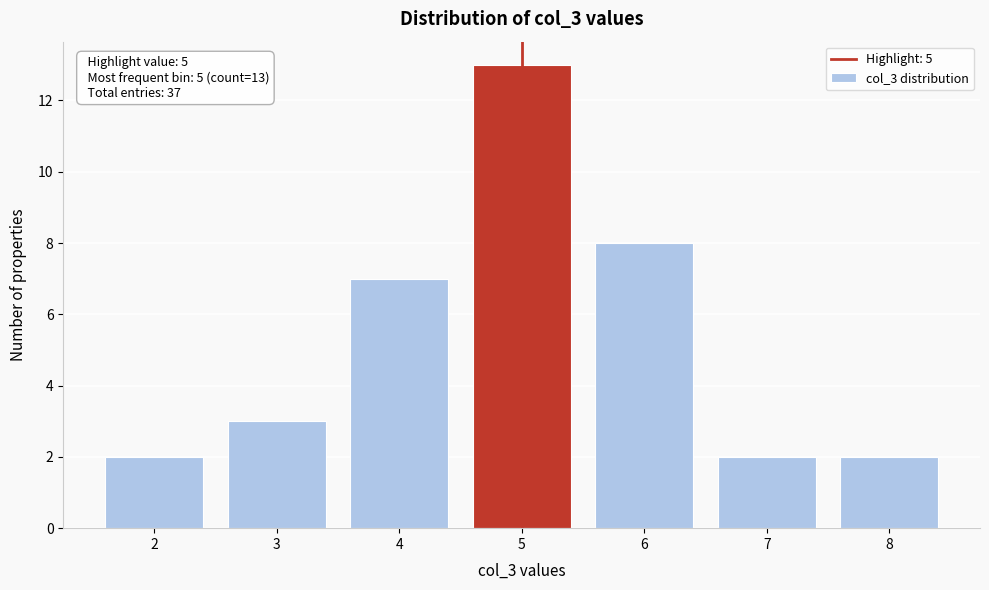

Over which range of the x-axis is the bar tallest?

4.5 to 5.5